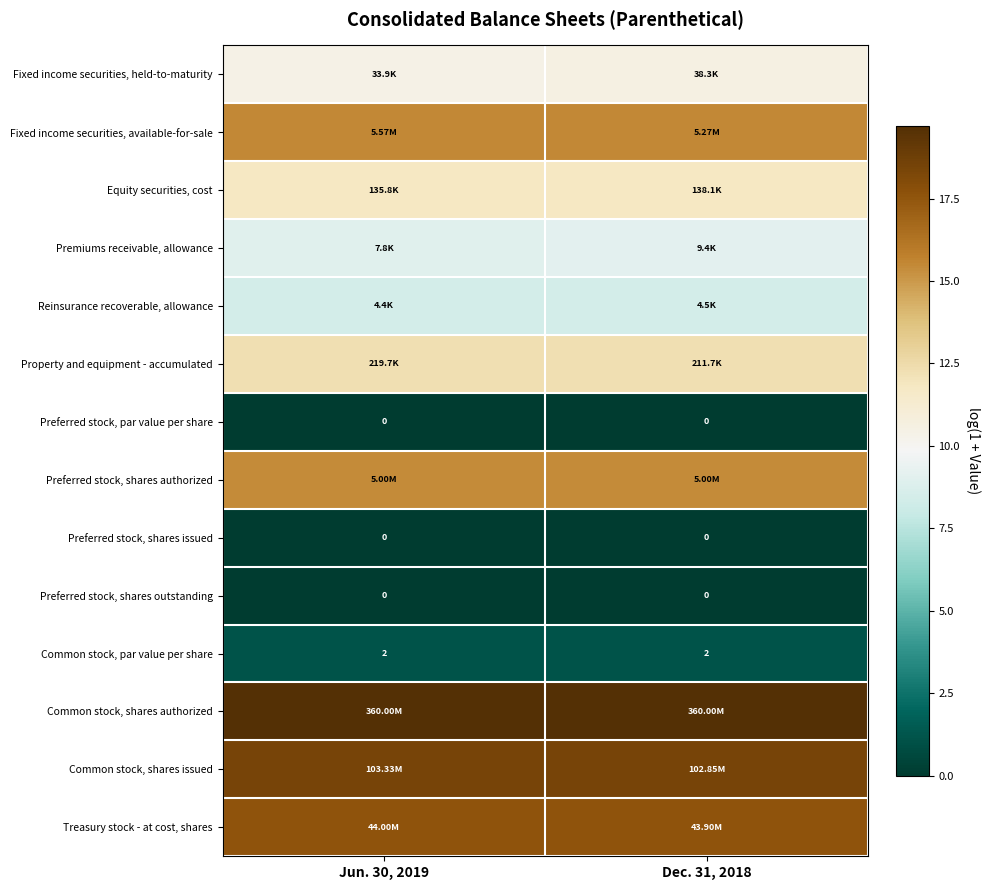

At how many categories does at least one series exceed 12?

2